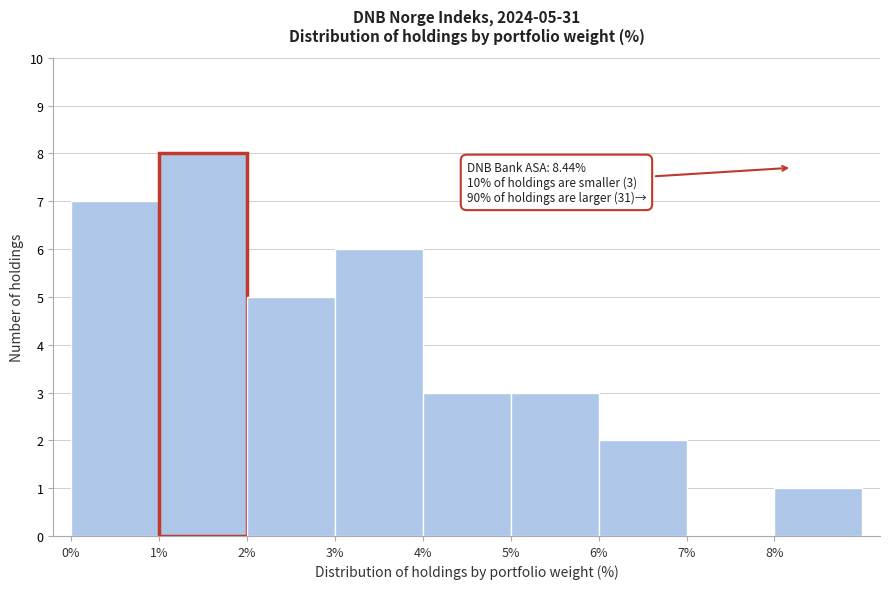

Over which range of the x-axis is the bar tallest?

1 to 2